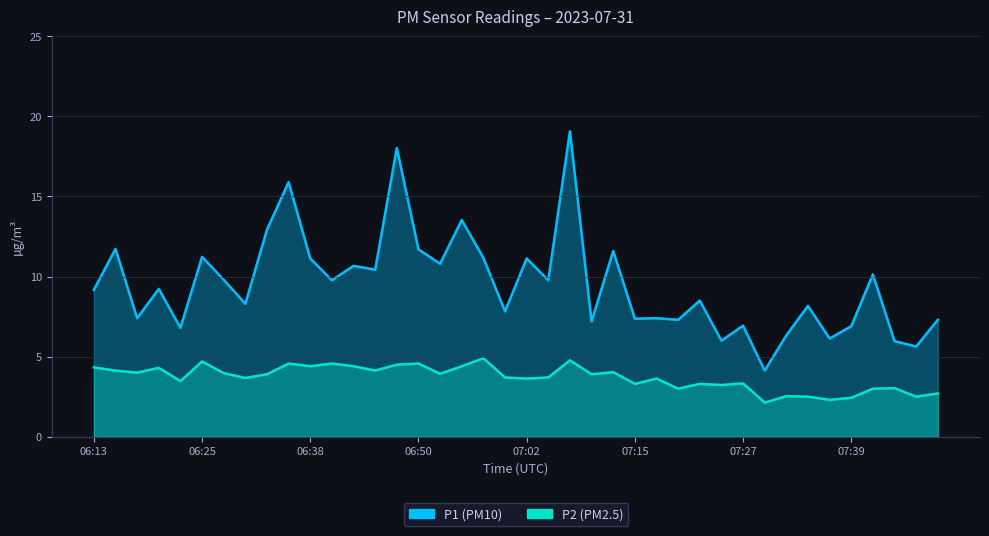

What is the value of the P2 point at the 25th from the left?

4.0